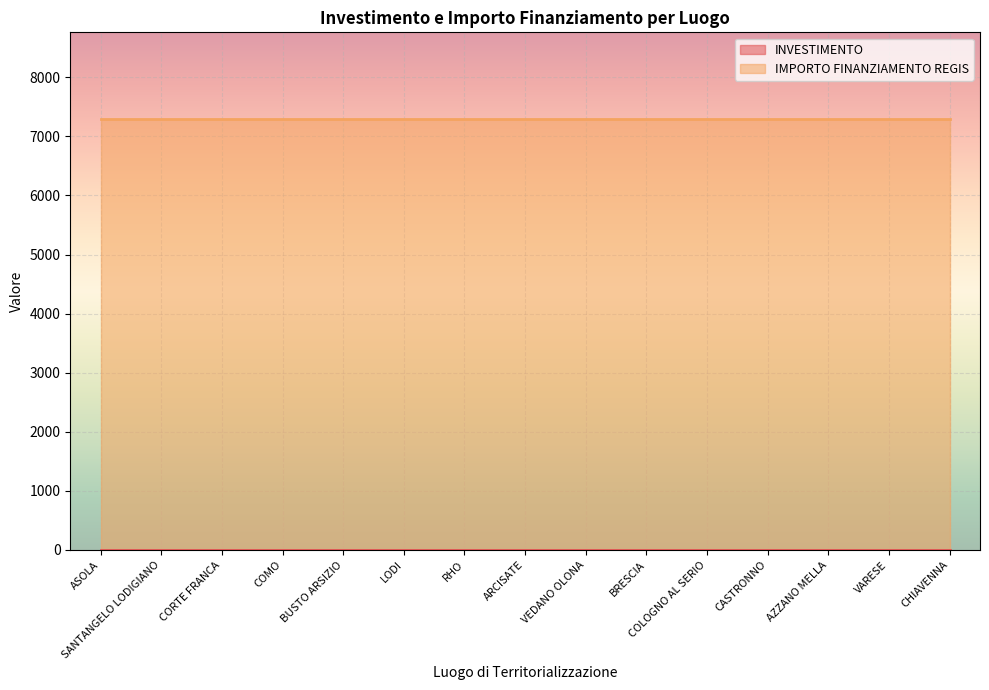

What is the approximate value of INVESTIMENTO at ASOLA?

1.4